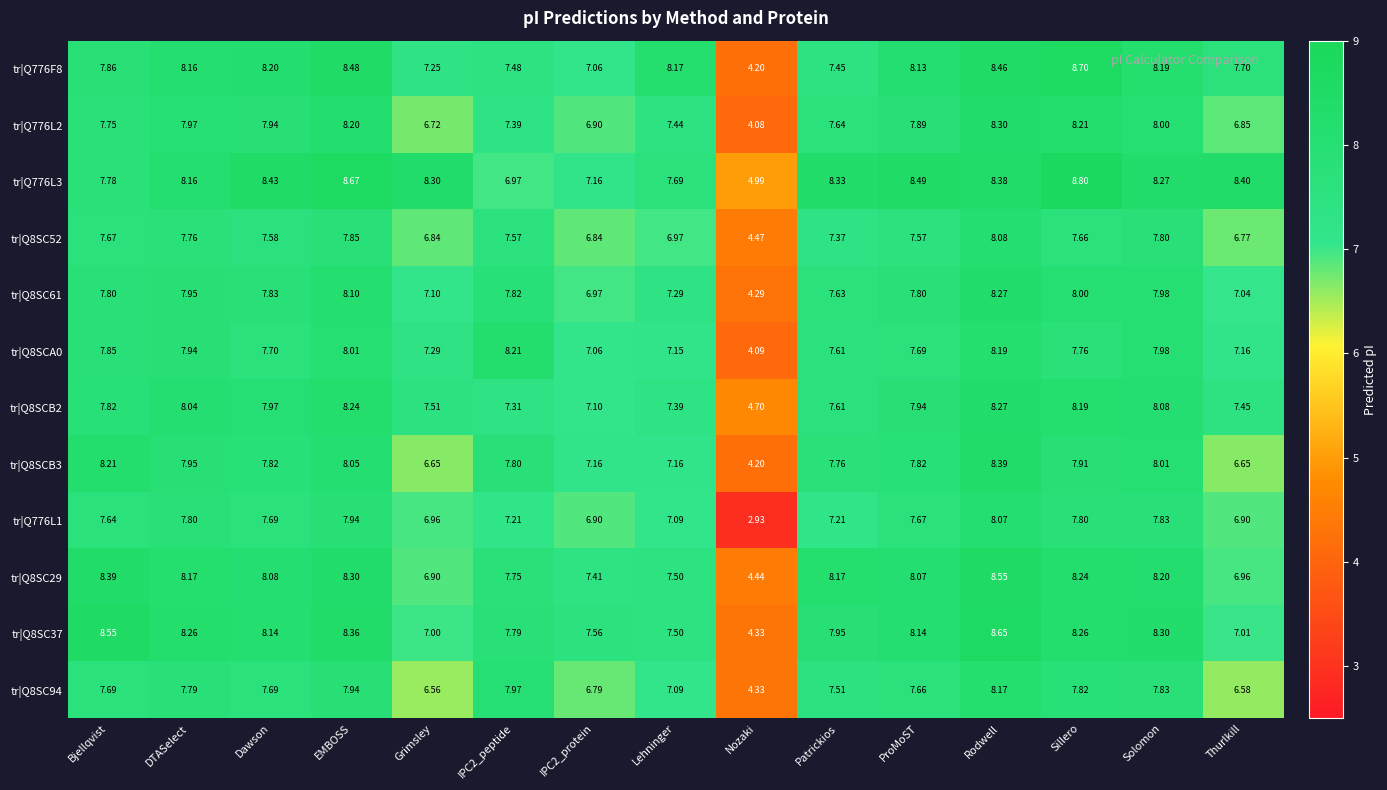

Which series has the largest range (max minus min)?

tr|Q776L1